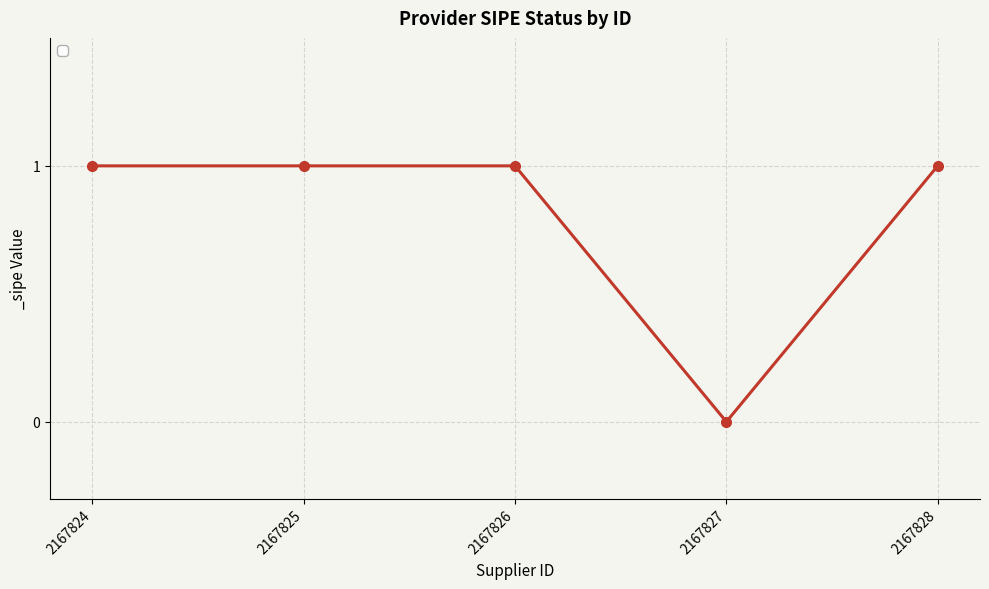

Reading left to right, what are all the values shown in this chart?

2167824=1	2167825=1	2167826=1	2167827=0	2167828=1